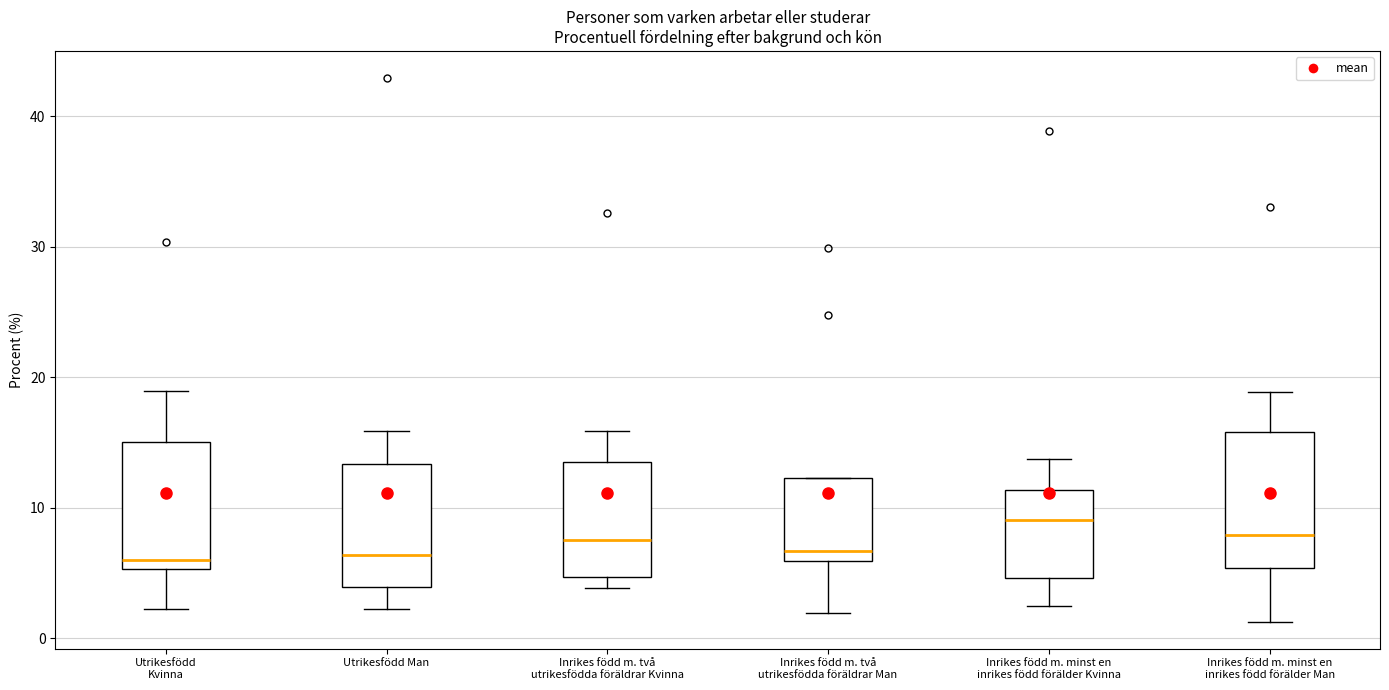

Where does the median line of the box for Inrikes född m. minst en inrikes född förälder Man sit on the y-axis? The values are not printed on the chart, so give them approximately, as read against the axis.

8